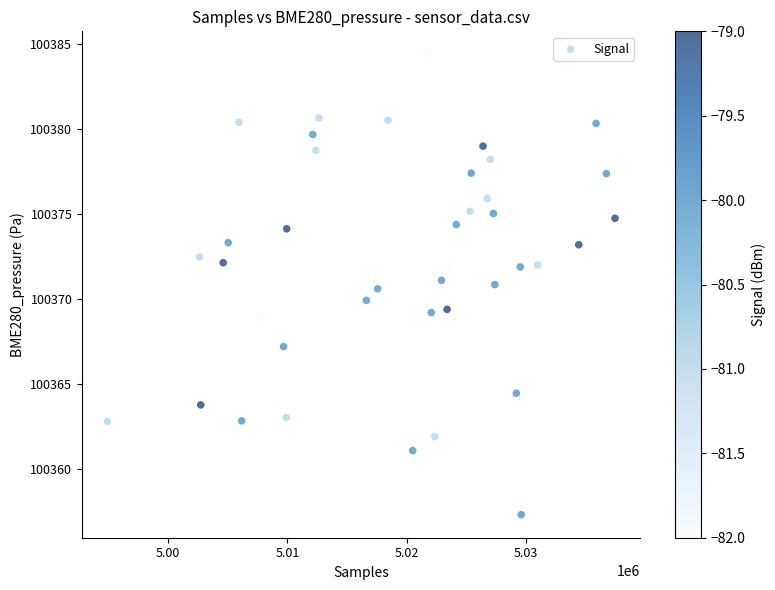

What is the range of X values (max minus min)?

42545.0